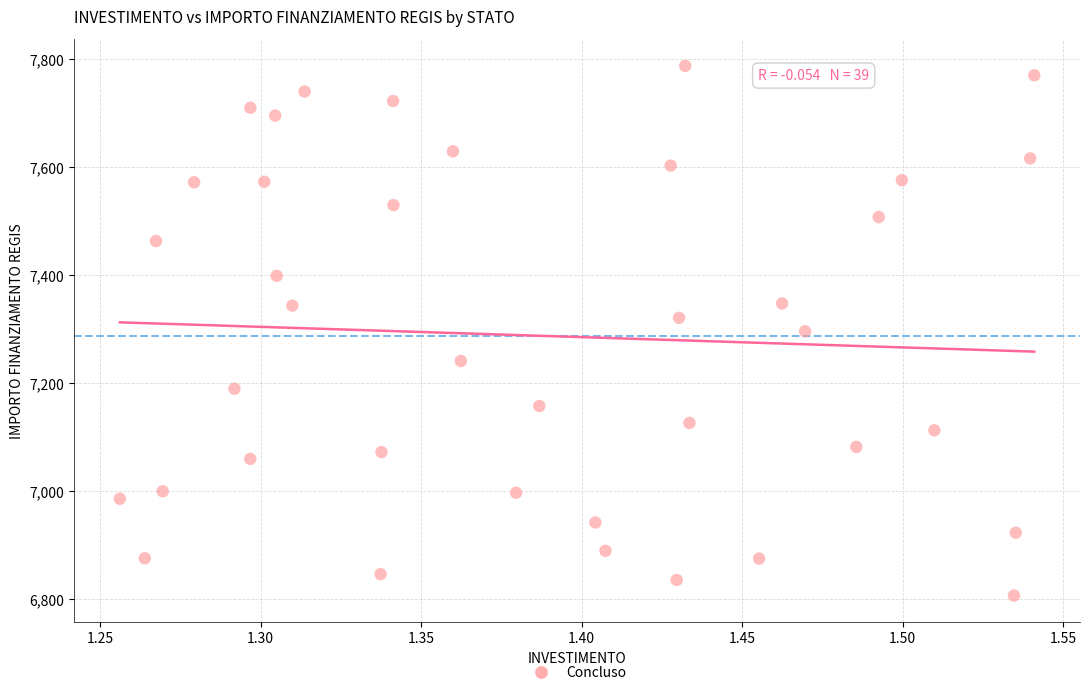

What is the range of Y values (max minus min)?

981.4